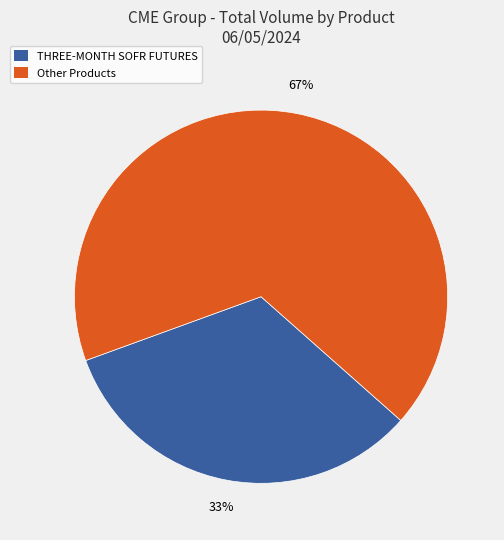

Is there a majority slice in this chart?

Yes